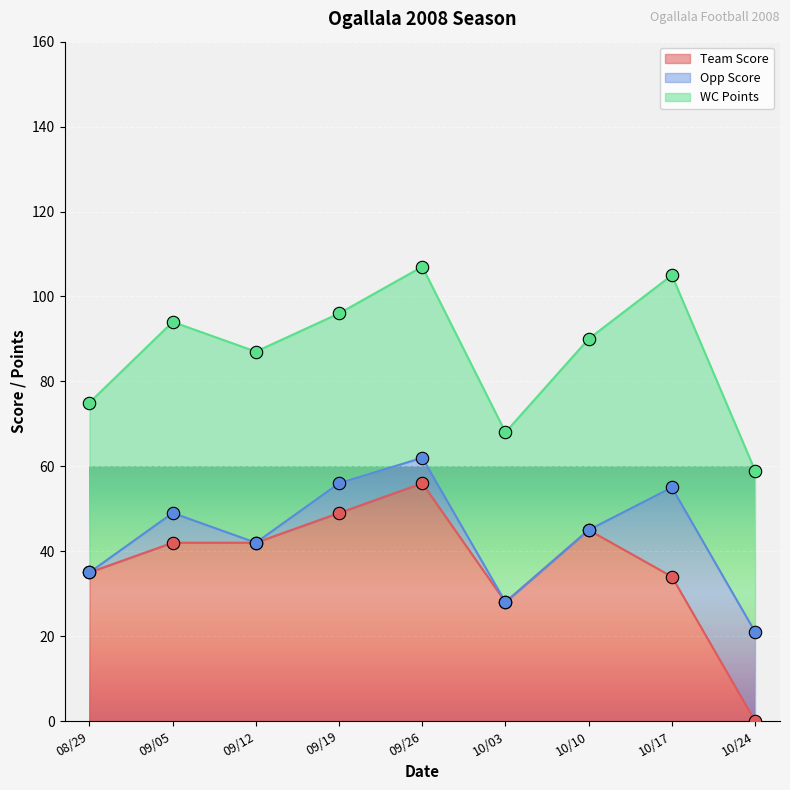

Which series has the widest spread of Y values?

Team Score